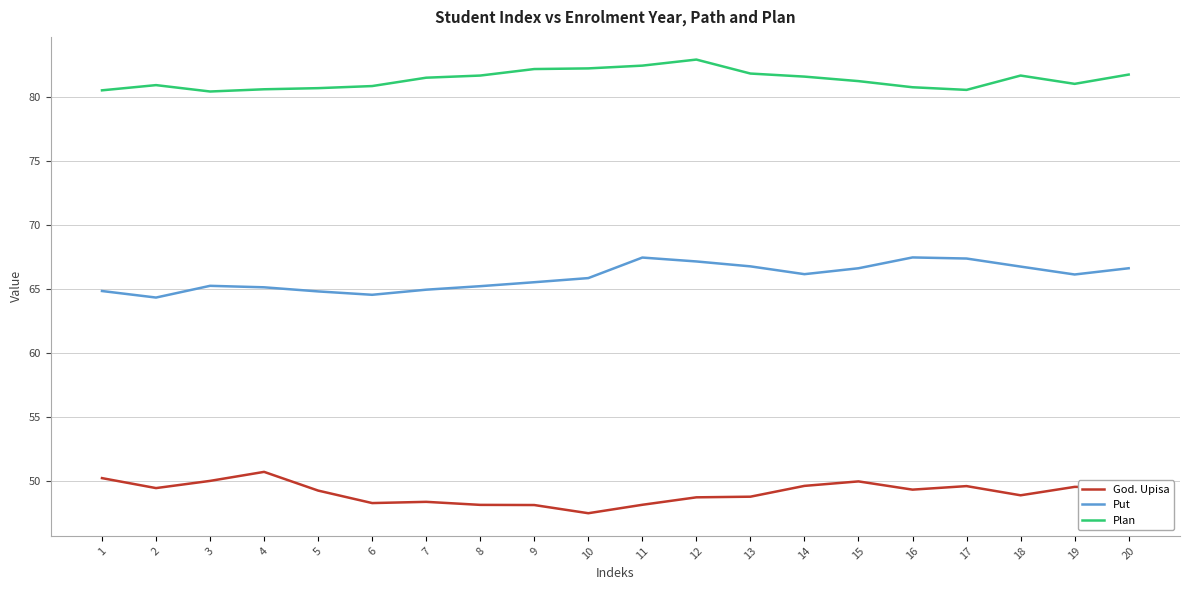

True or false: Plan and Put cross at least once.

False